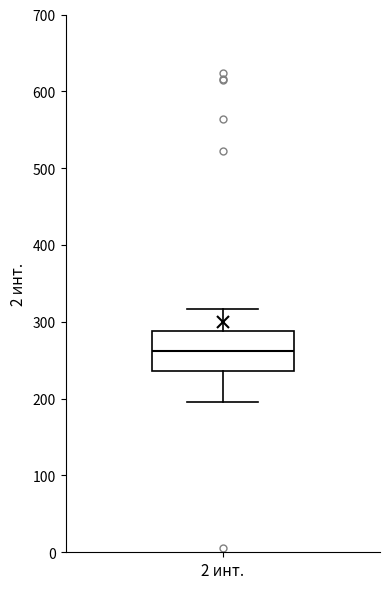

Transcribe this box plot: give where the median line is, the range the box spans, and where the two whiskers end, as read against the y-axis. The values are not printed on the chart, so give them approximately, as read against the axis.

median 260, box 240 to 290, whiskers 200 to 320